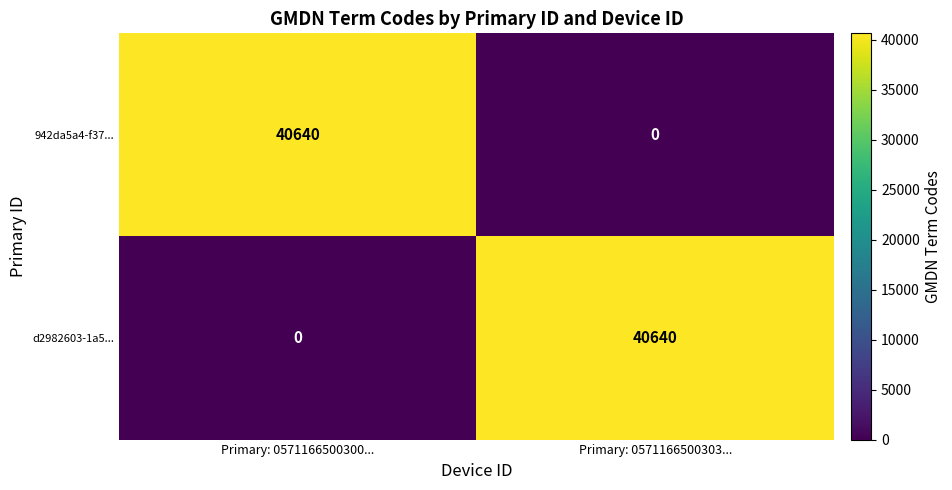

Rank the categories by 942da5a4-f37... value from lowest to highest.

Primary: 0571166500303..., Primary: 0571166500300...